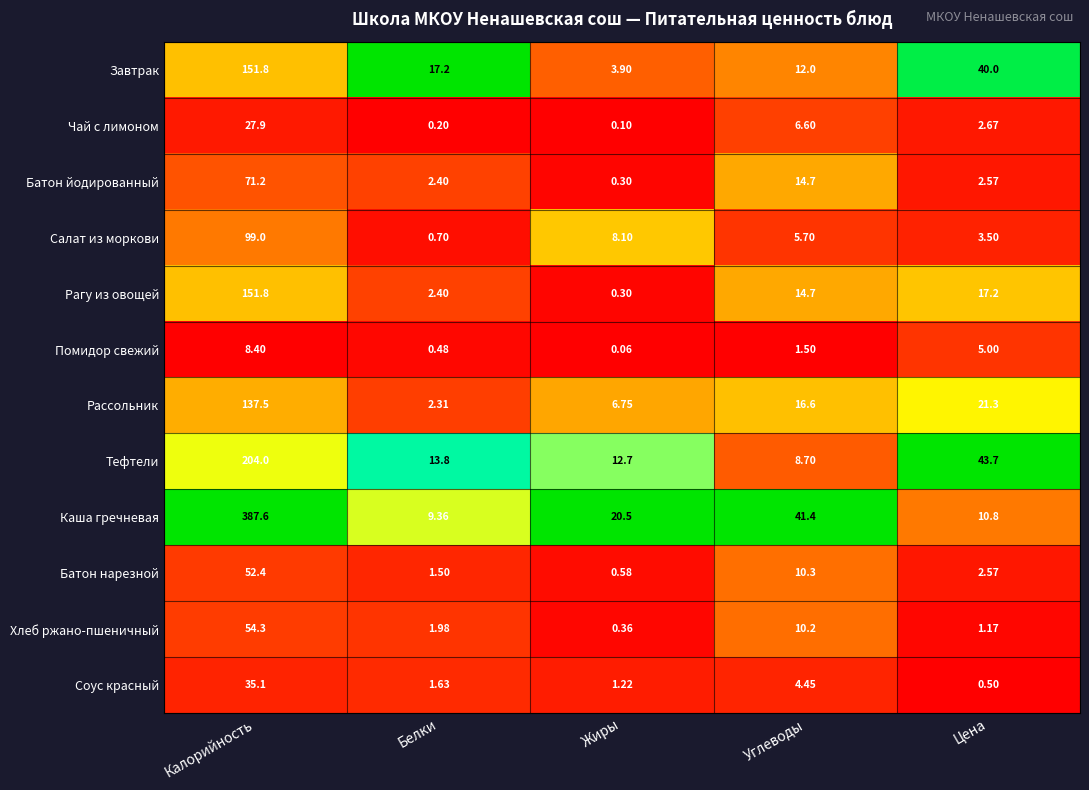

Rank the categories by Салат из моркови value from lowest to highest.

Белки, Цена, Углеводы, Жиры, Калорийность